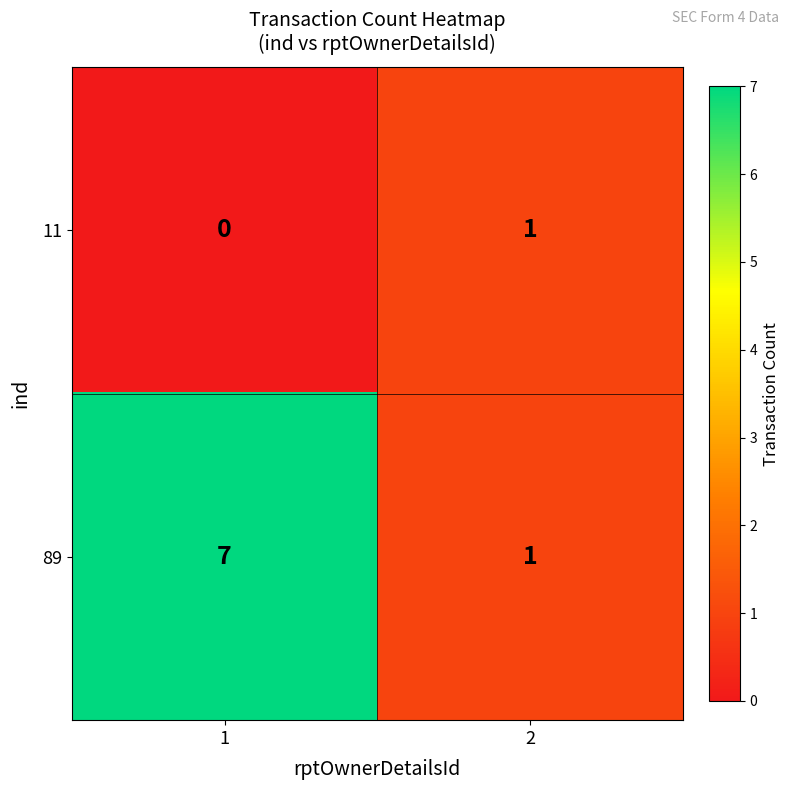

Which series changed the most between 1 and 2?

89